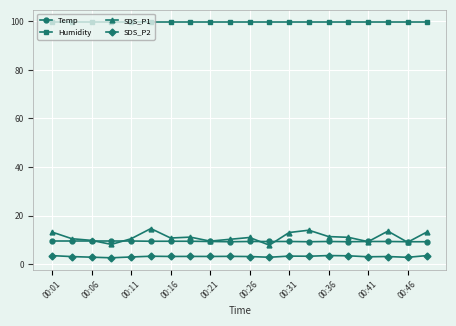

What is the value of the Temp point at the 16th from the left?

9.2